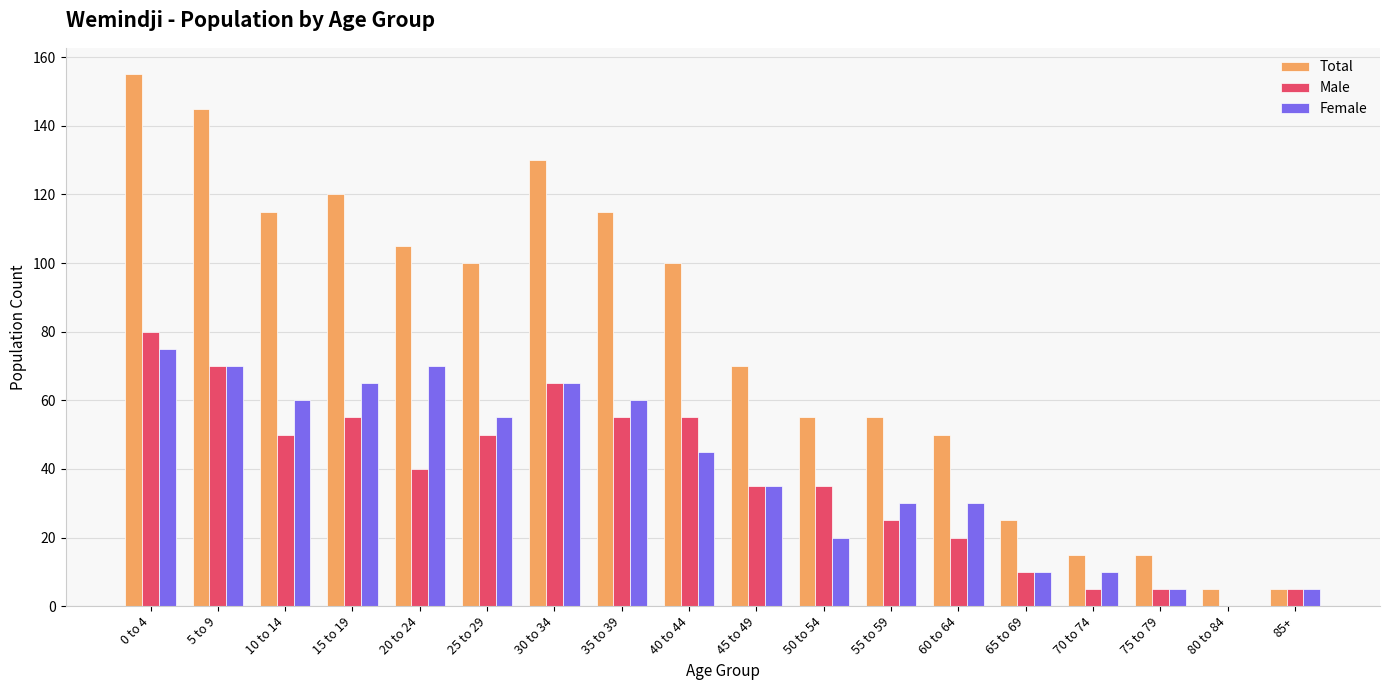

At which label does Total reach its peak?

0 to 4